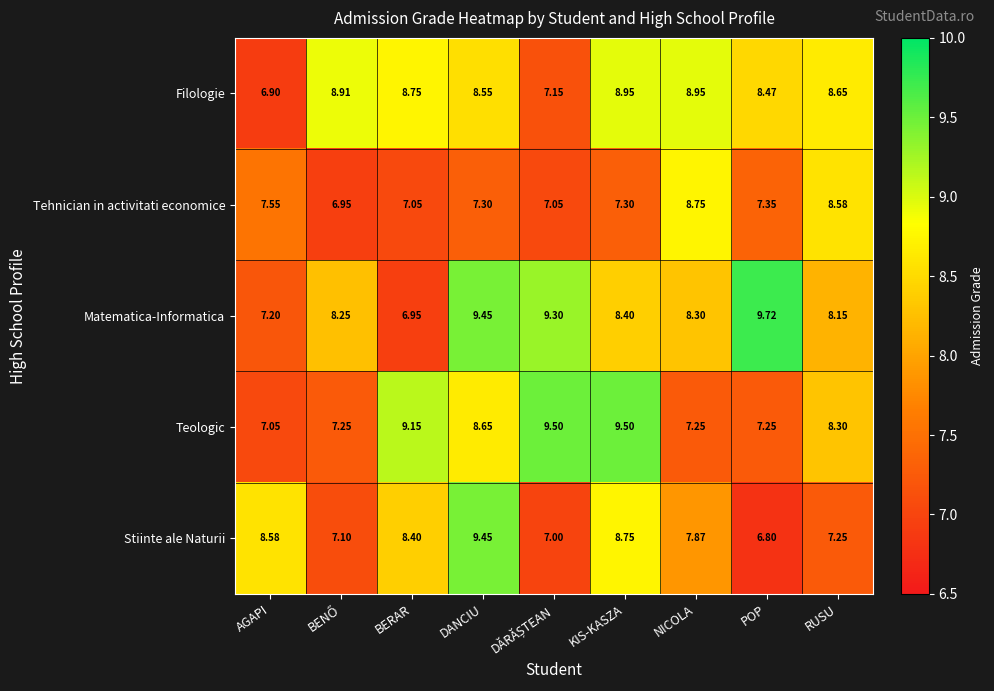

Where is Teologic nearest to the value 8?

RUSU